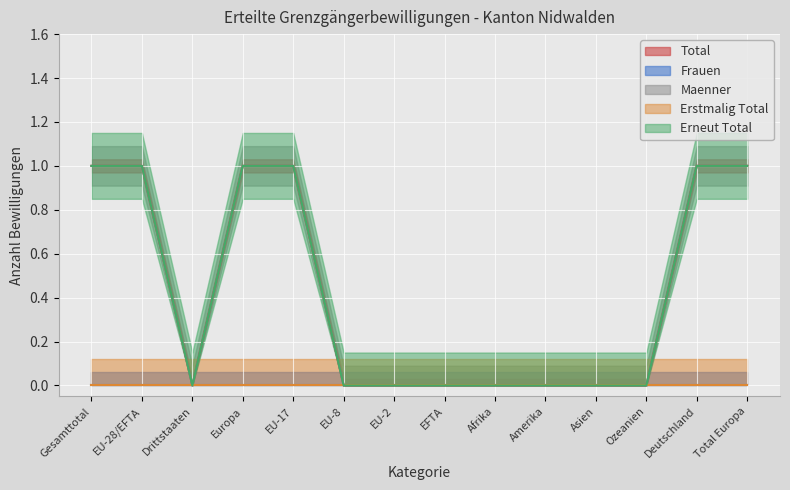

True or false: Maenner and Erneut Total intersect in this chart.

False